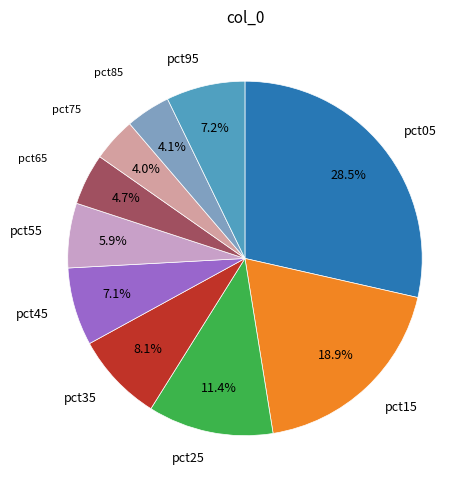

Does any single category account for the majority?

No